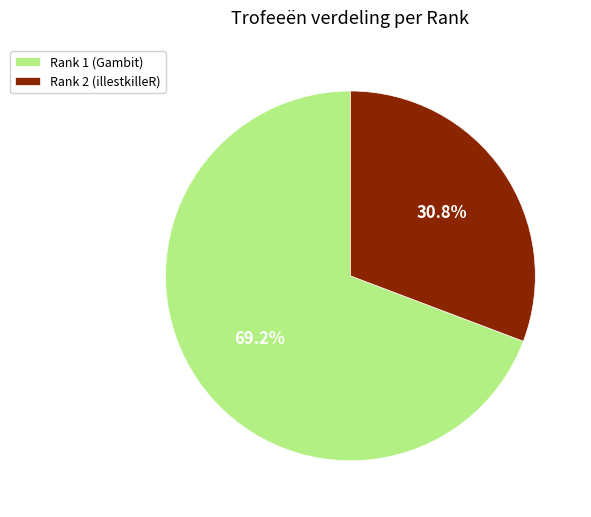

Rank the categories by value from lowest to highest.

Rank 2 (illestkilleR), Rank 1 (Gambit)